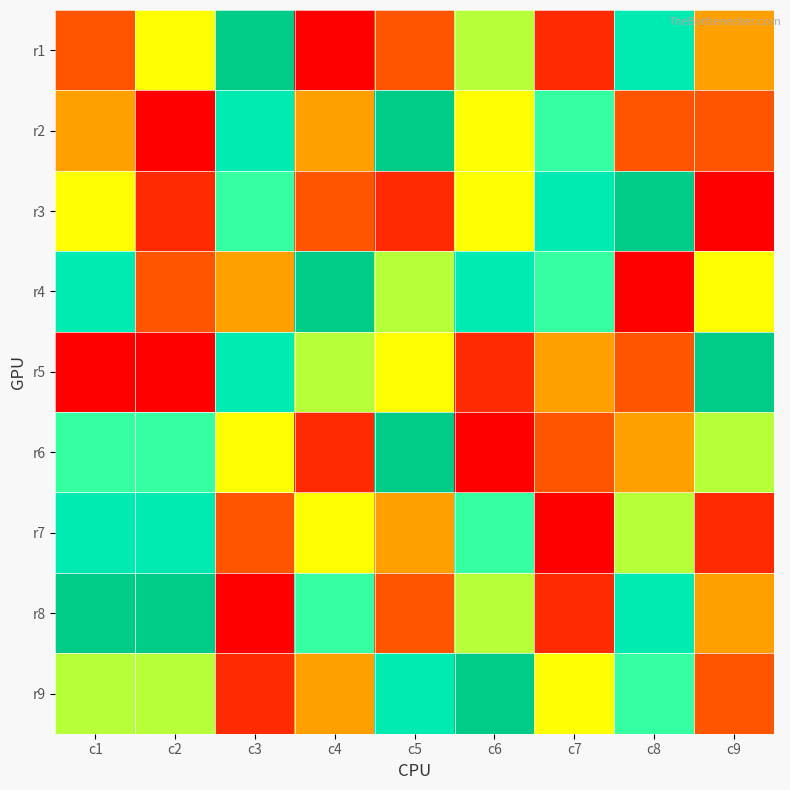

Reading left to right, extract all data points from this chart.

r1: c1=3	c2=5	c3=9	c4=1	c5=3	c6=6	c7=2	c8=8	c9=4
r2: c1=4	c2=1	c3=8	c4=4	c5=9	c6=5	c7=7	c8=3	c9=3
r3: c1=5	c2=2	c3=7	c4=3	c5=2	c6=5	c7=8	c8=9	c9=1
r4: c1=8	c2=3	c3=4	c4=9	c5=6	c6=8	c7=7	c8=1	c9=5
r5: c1=1	c2=1	c3=8	c4=6	c5=5	c6=2	c7=4	c8=3	c9=9
r6: c1=7	c2=7	c3=5	c4=2	c5=9	c6=1	c7=3	c8=4	c9=6
r7: c1=8	c2=8	c3=3	c4=5	c5=4	c6=7	c7=1	c8=6	c9=2
r8: c1=9	c2=9	c3=1	c4=7	c5=3	c6=6	c7=2	c8=8	c9=4
r9: c1=6	c2=6	c3=2	c4=4	c5=8	c6=9	c7=5	c8=7	c9=3